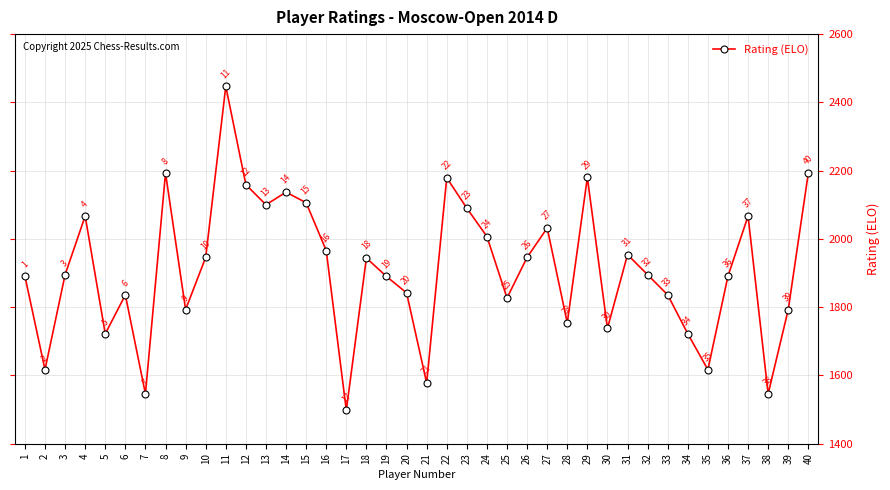

How many lines are shown in the chart?

1